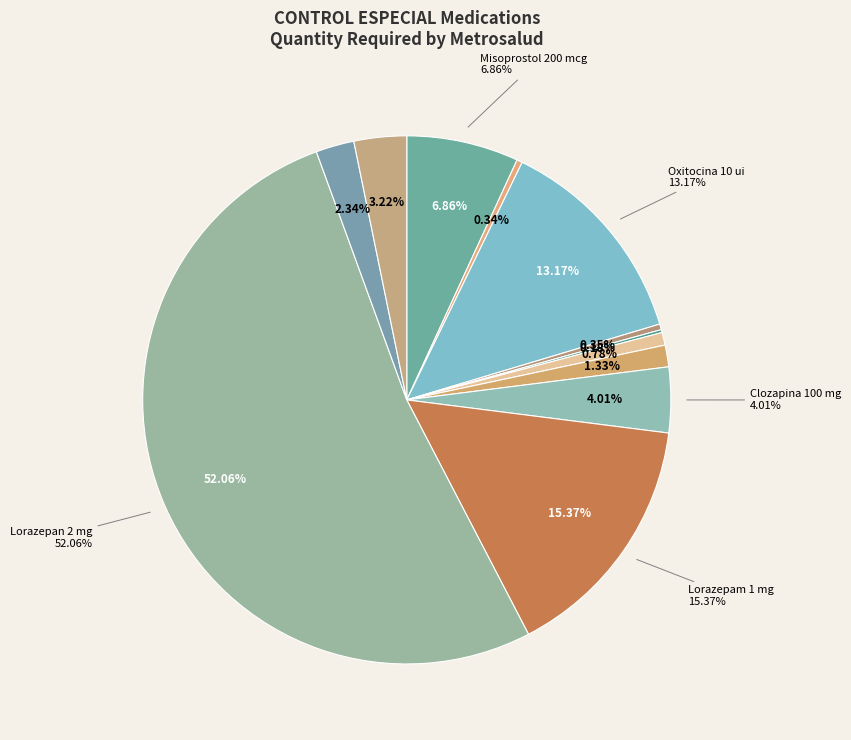

Count the number of slices in the pie.

12